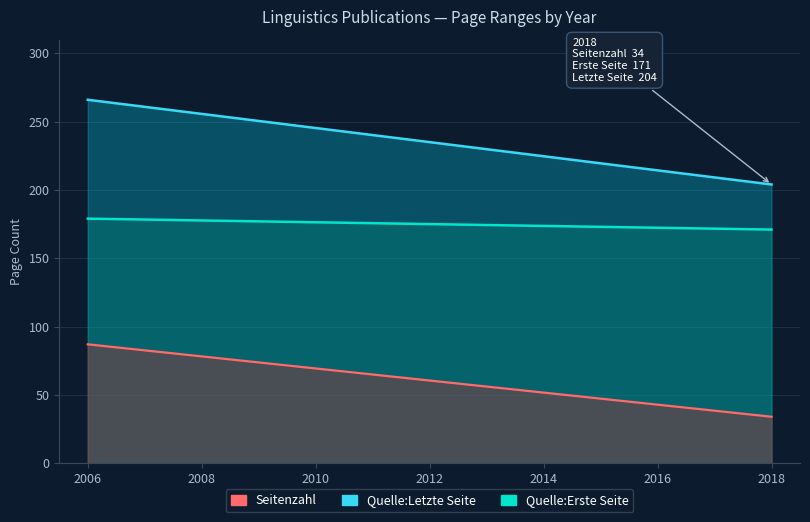

True or false: Quelle:Letzte Seite and Quelle:Erste Seite cross at least once.

False